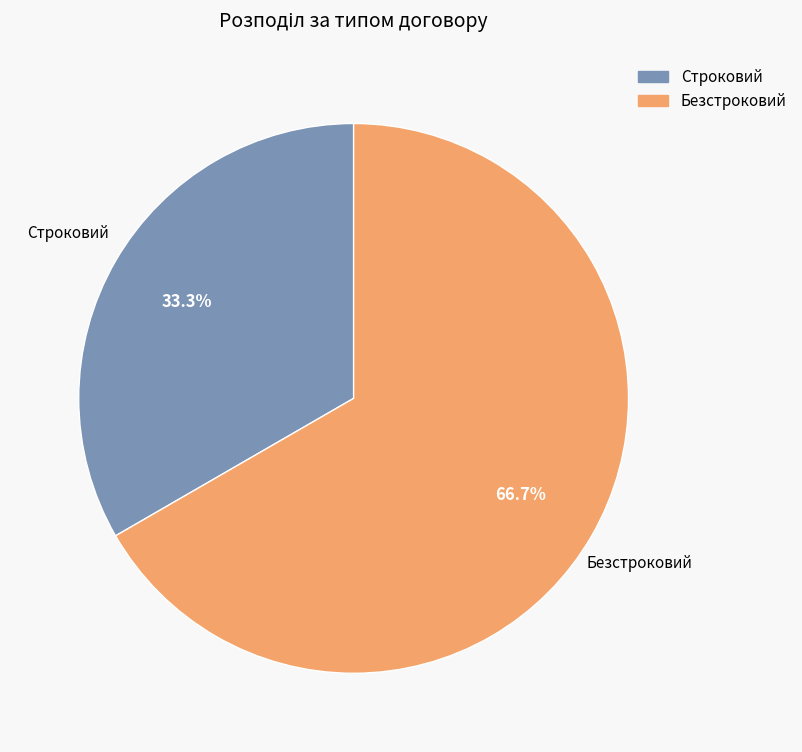

Approximately how many times larger is the value at Безстроковий compared to Строковий?

2.0